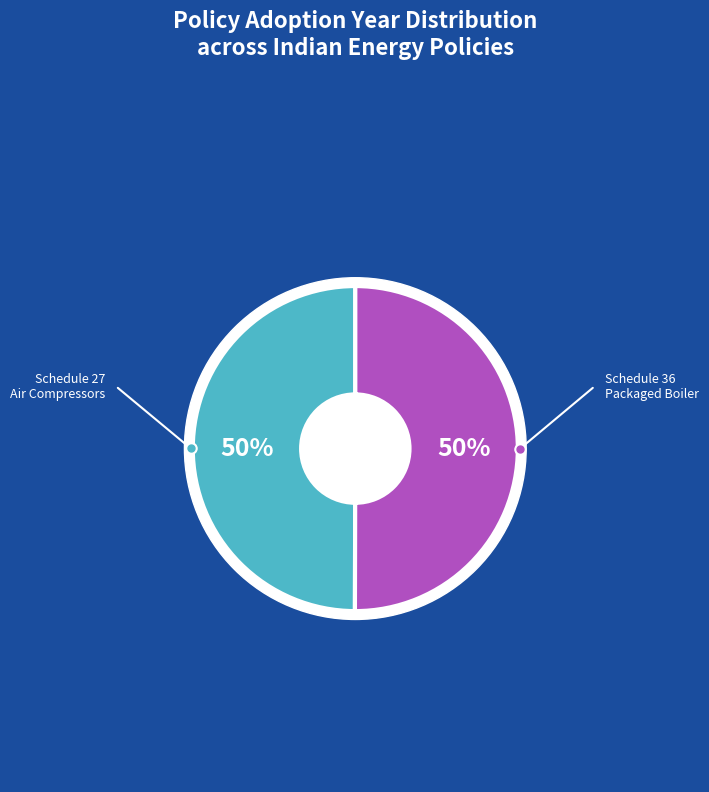

Which slice is the largest?

Schedule 36 Packaged Boiler